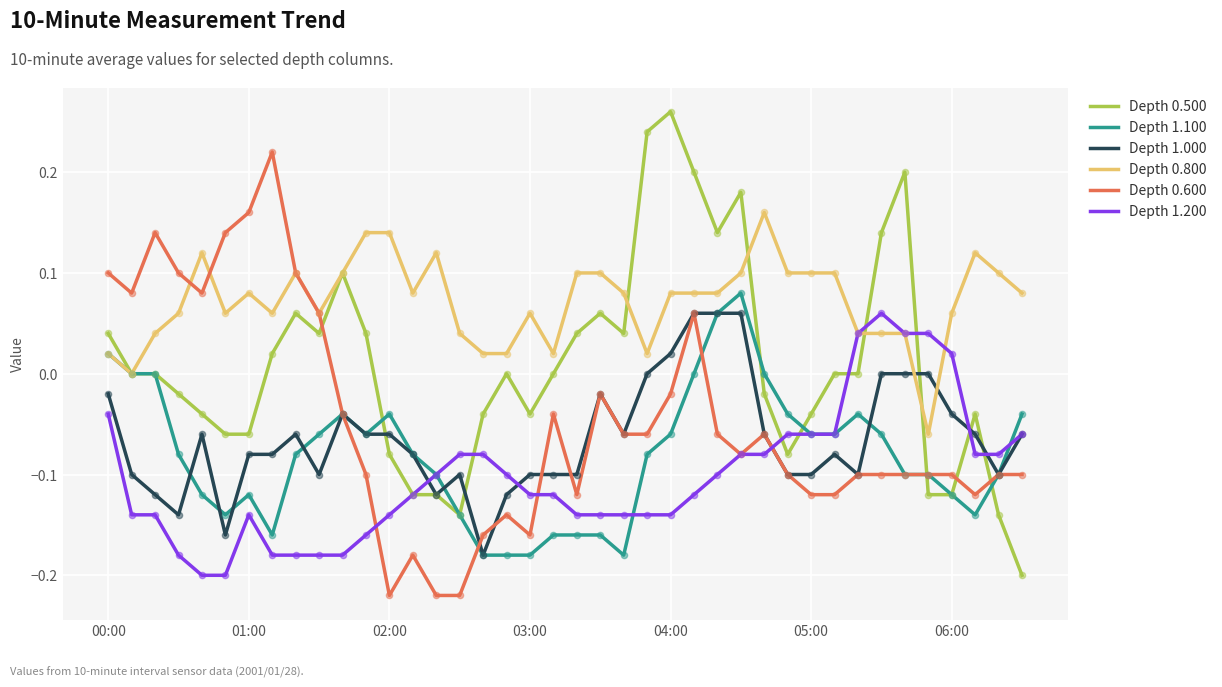

Which series has the largest total across all categories?

Depth 0.800